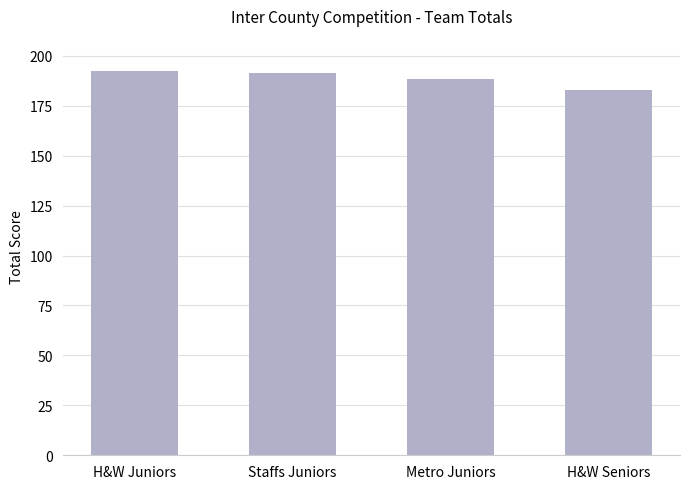

What is the change in value from Staffs Juniors to Metro Juniors?

-2.9